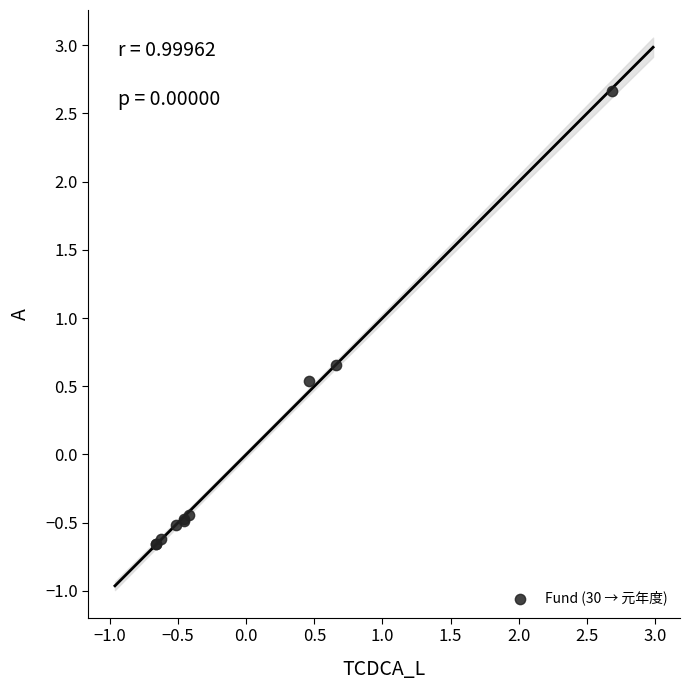

What Y value in the scatter plot is closest to 1?

0.7